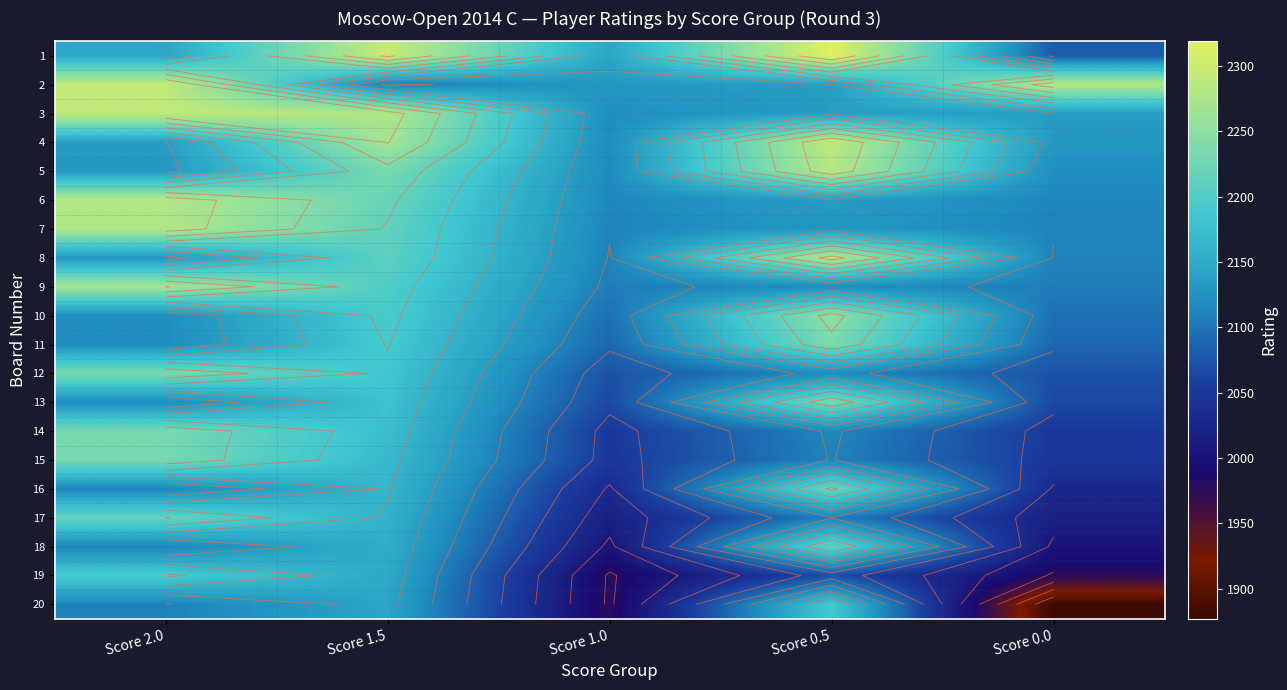

What is the total value across all series at Score 0.0?

41516